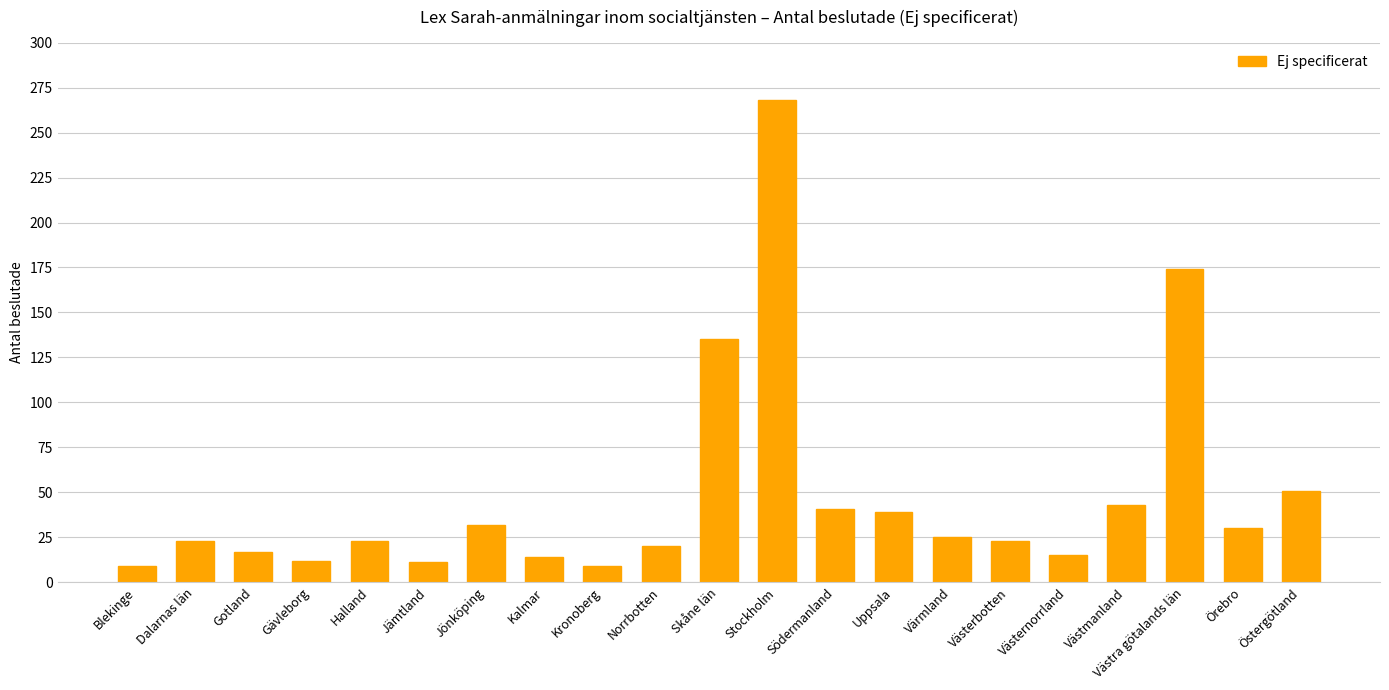

What is the maximum value shown in the chart?

268